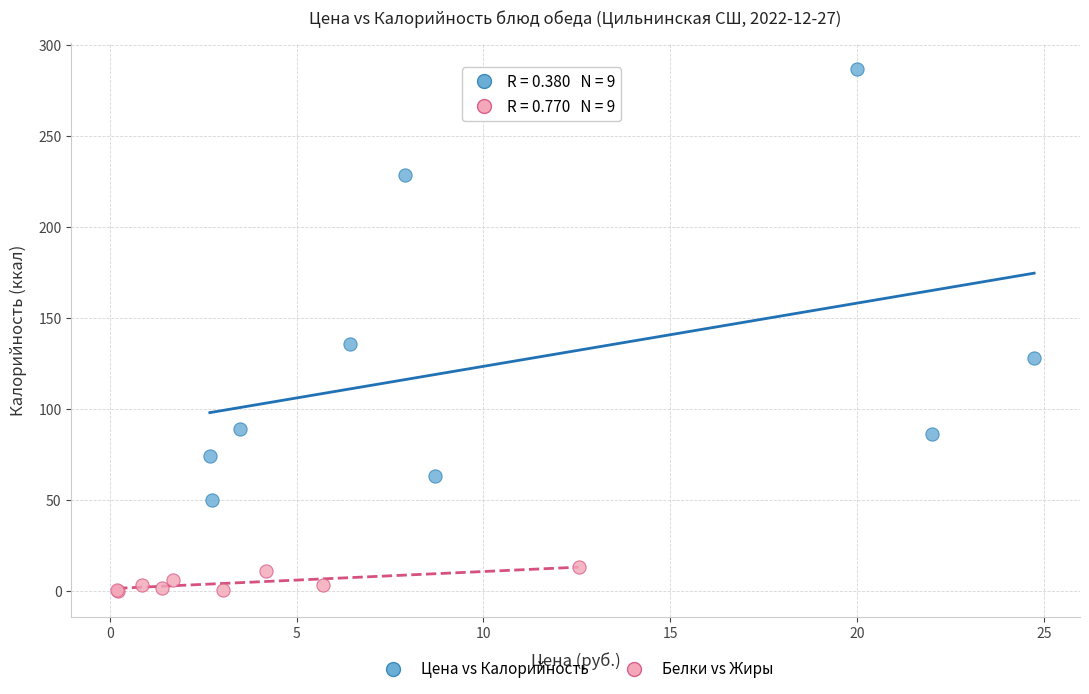

Which series contains the highest Y value?

Цена vs Калорийность